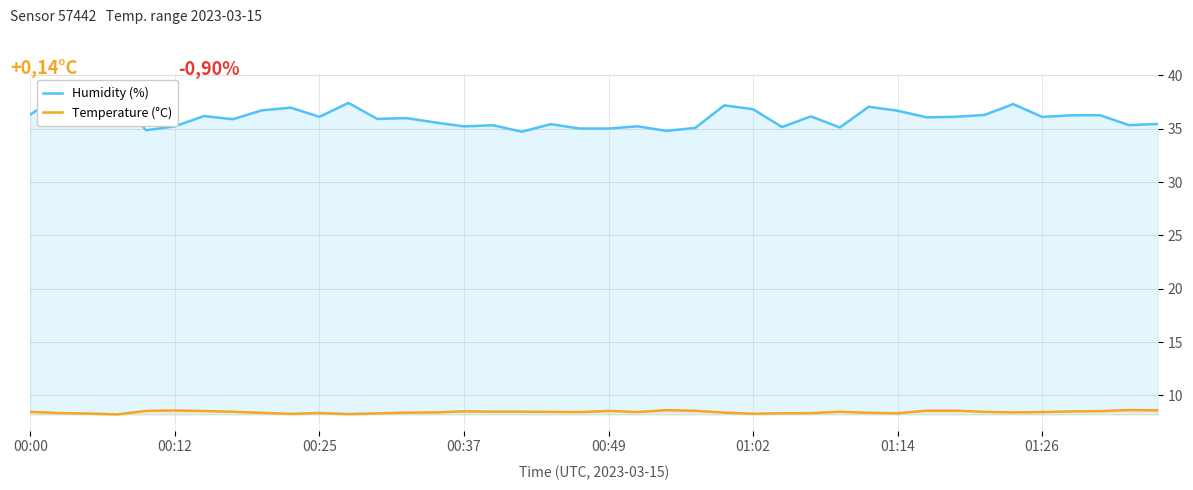

Count the number of categories in the chart.

40